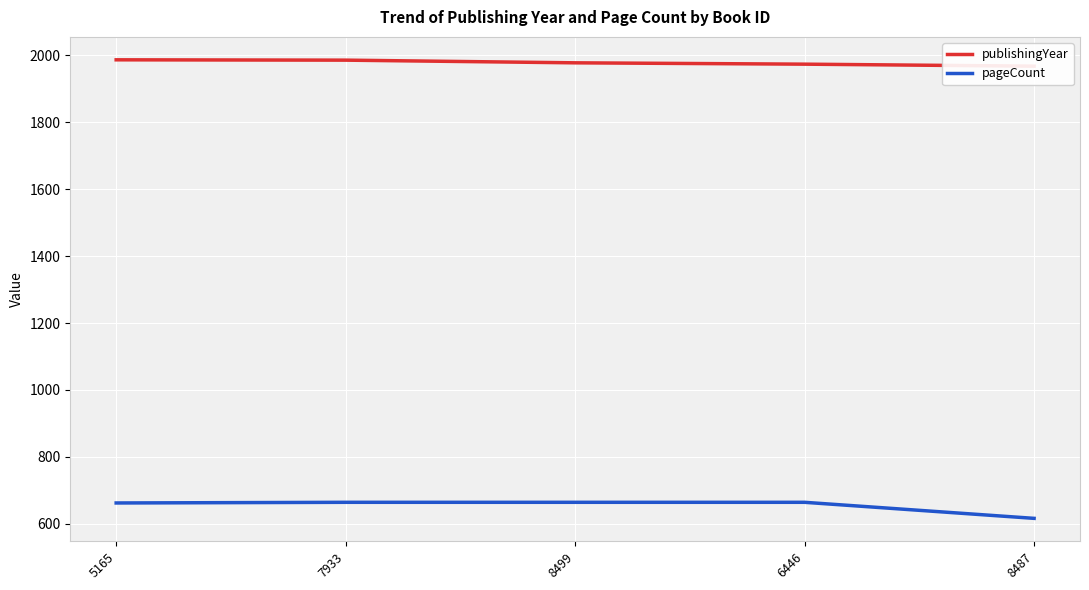

The publishingYear series shows 2622 at 5165. True or false?

False